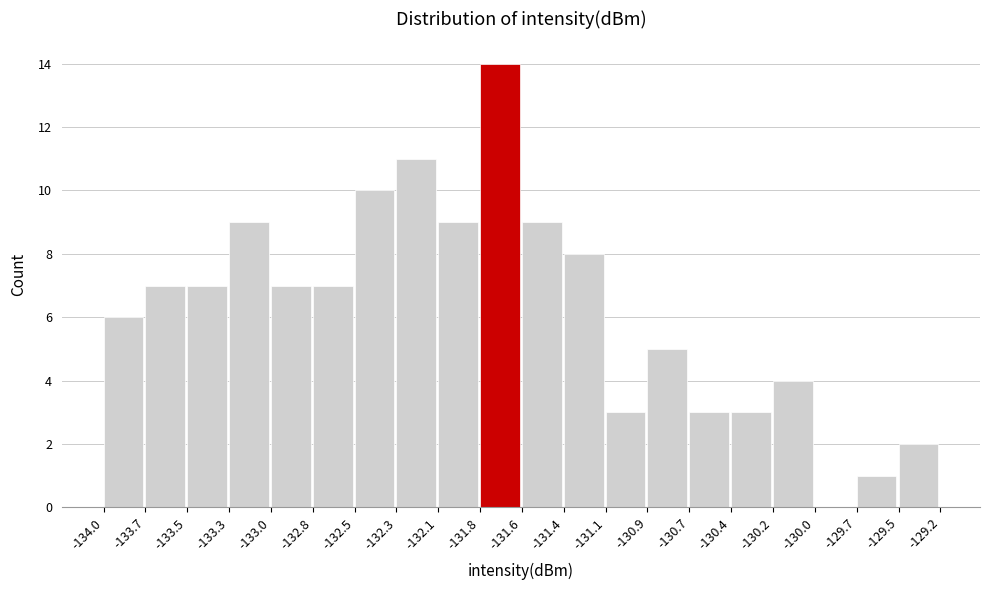

Which range on the x-axis has the tallest bar?

-131.8 to -131.6